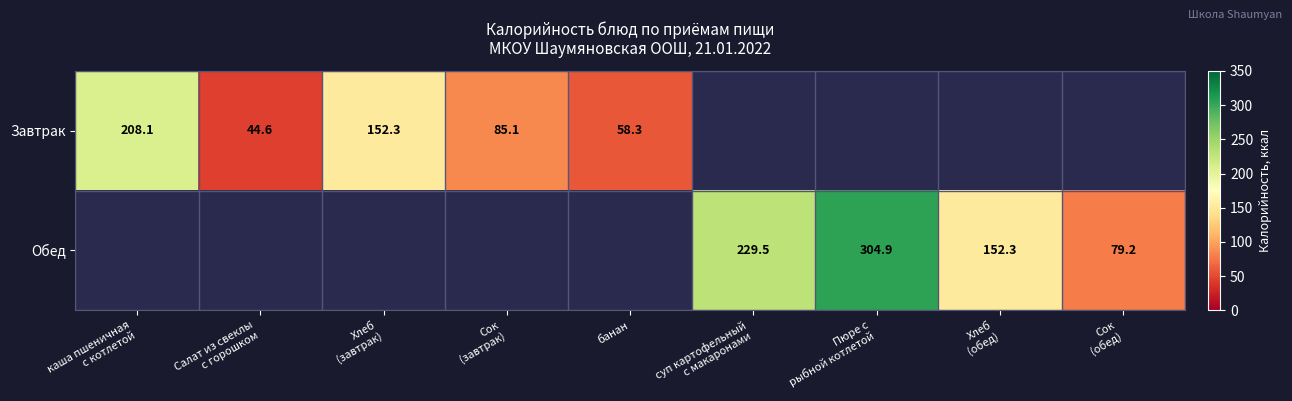

At каша пшеничная с котлетой, list the series in order from smallest to largest.

Завтрак, Обед